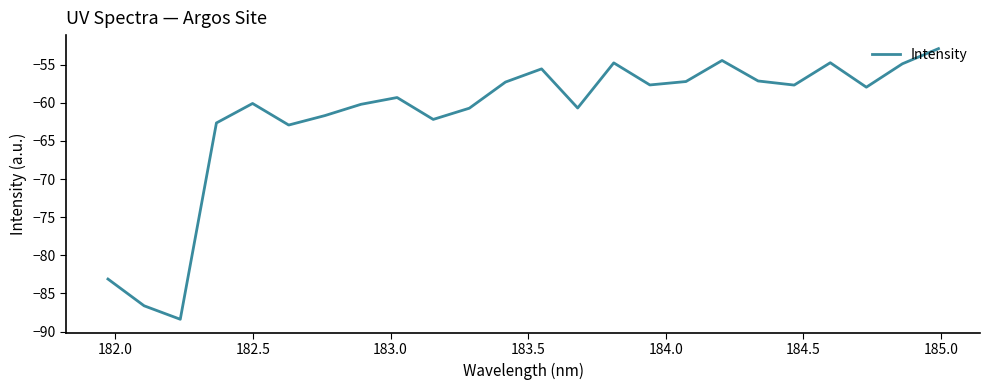

What is the smallest value displayed?

-88.4